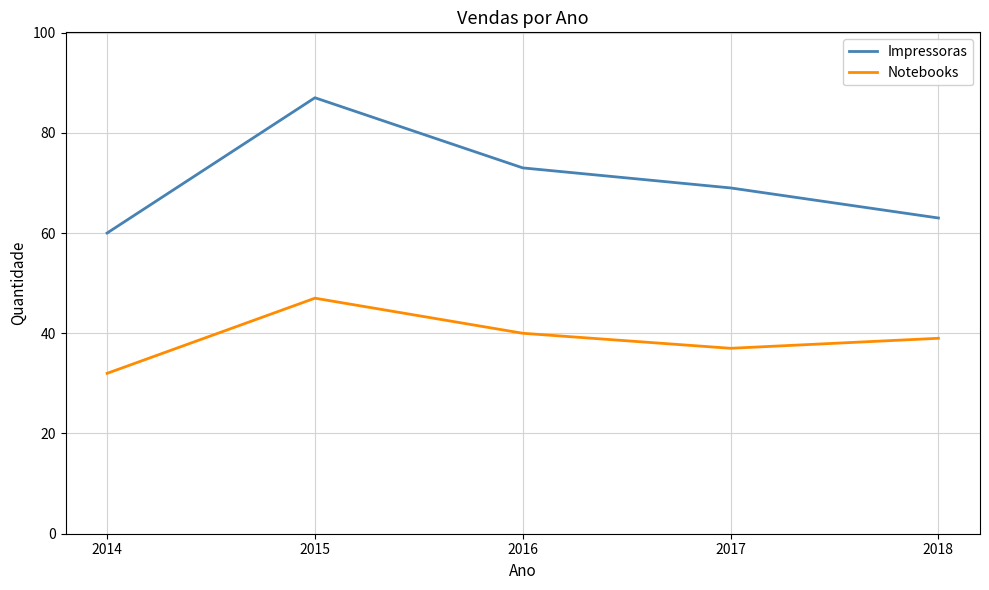

At which category is the sum across all series the highest?

2015